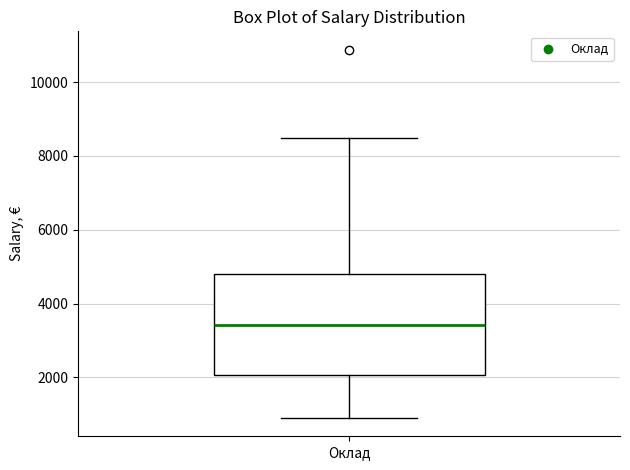

Transcribe this box plot: give where the median line is, the range the box spans, and where the two whiskers end, as read against the y-axis. The values are not printed on the chart, so give them approximately, as read against the axis.

median 3400, box 2000 to 4800, whiskers 1000 to 8600